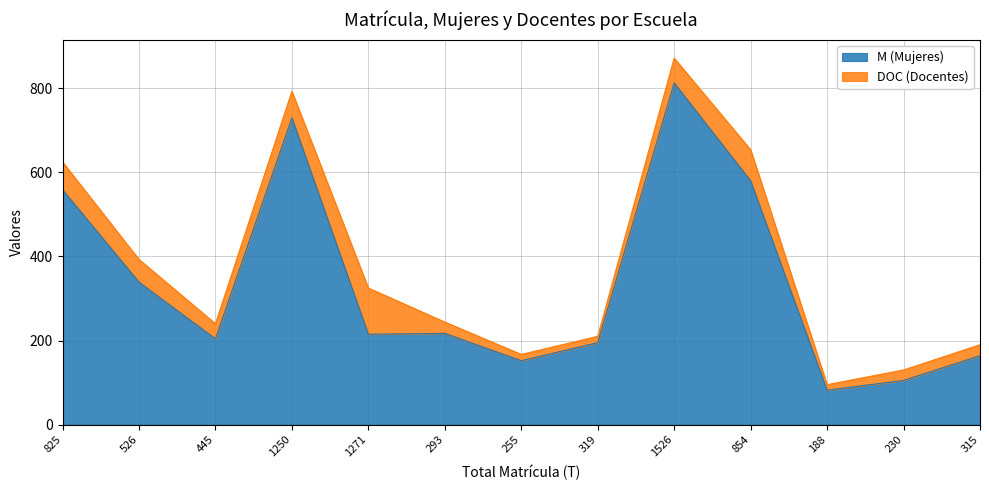

Count the number of categories in the chart.

13